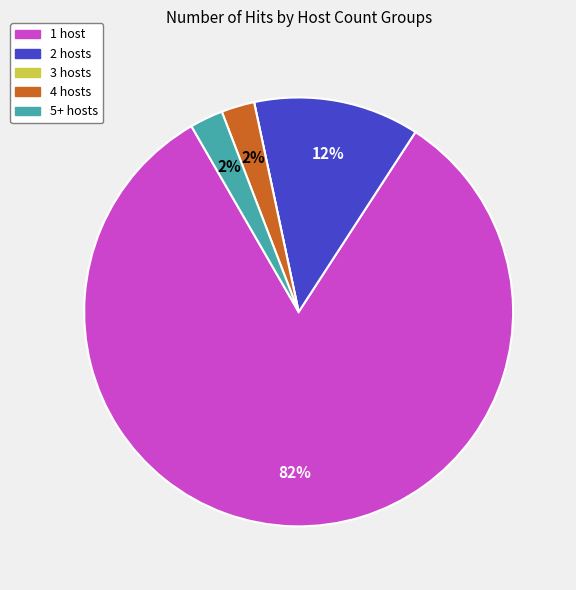

Does any single category account for the majority?

Yes